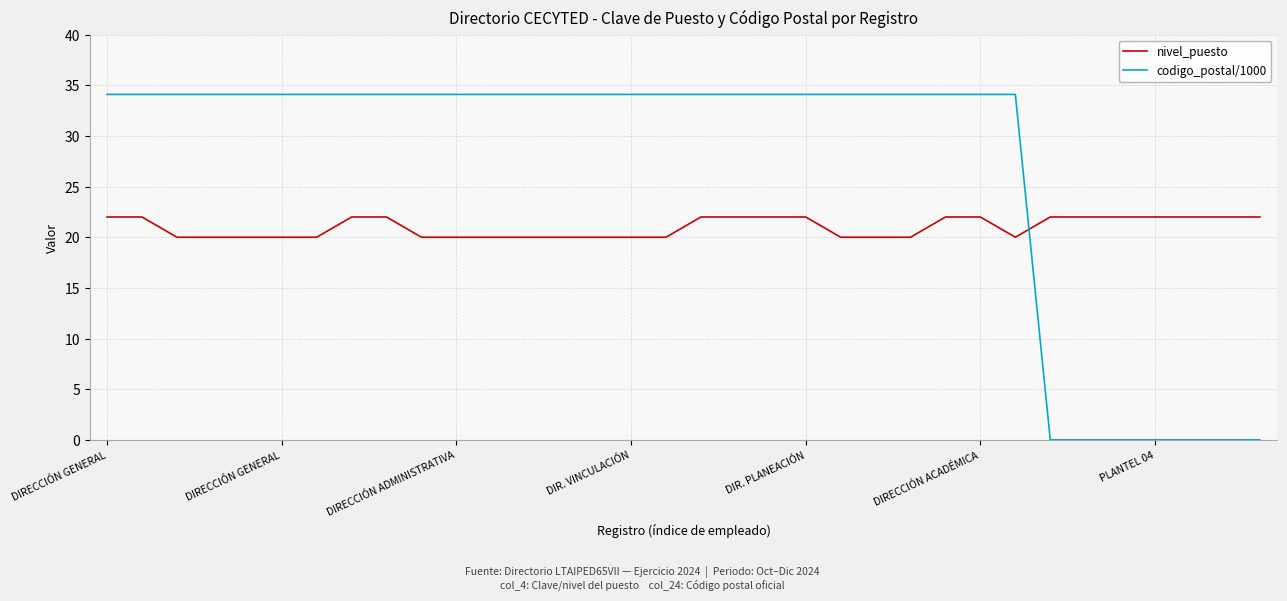

Which series has the largest total across all categories?

codigo_postal/1000